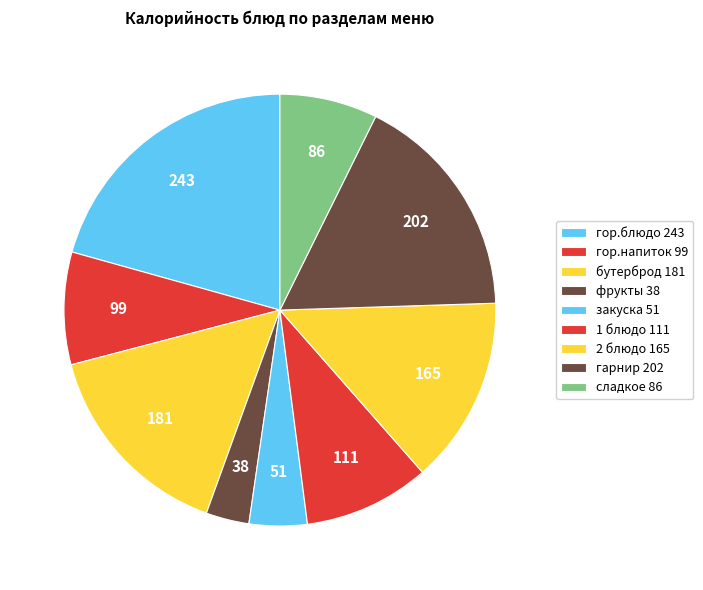

How many segments does this pie chart have?

9